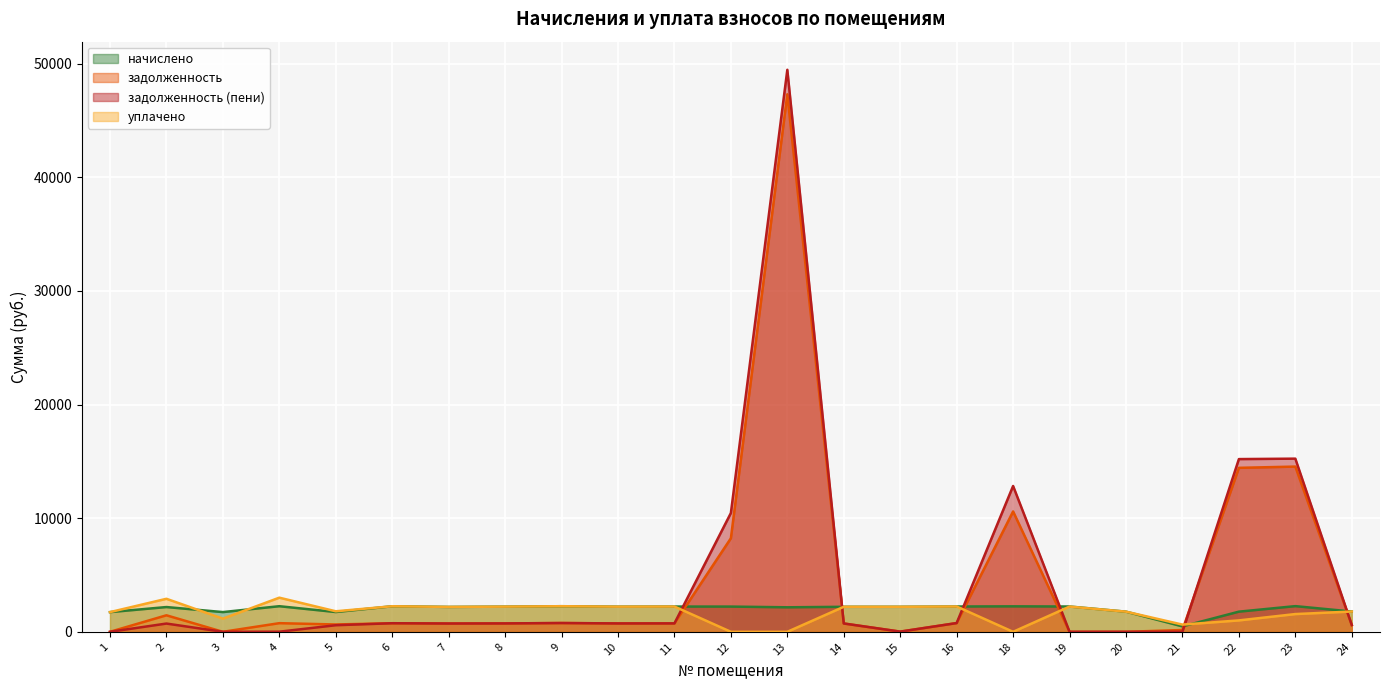

At which label is начислено closest to 1367?

1